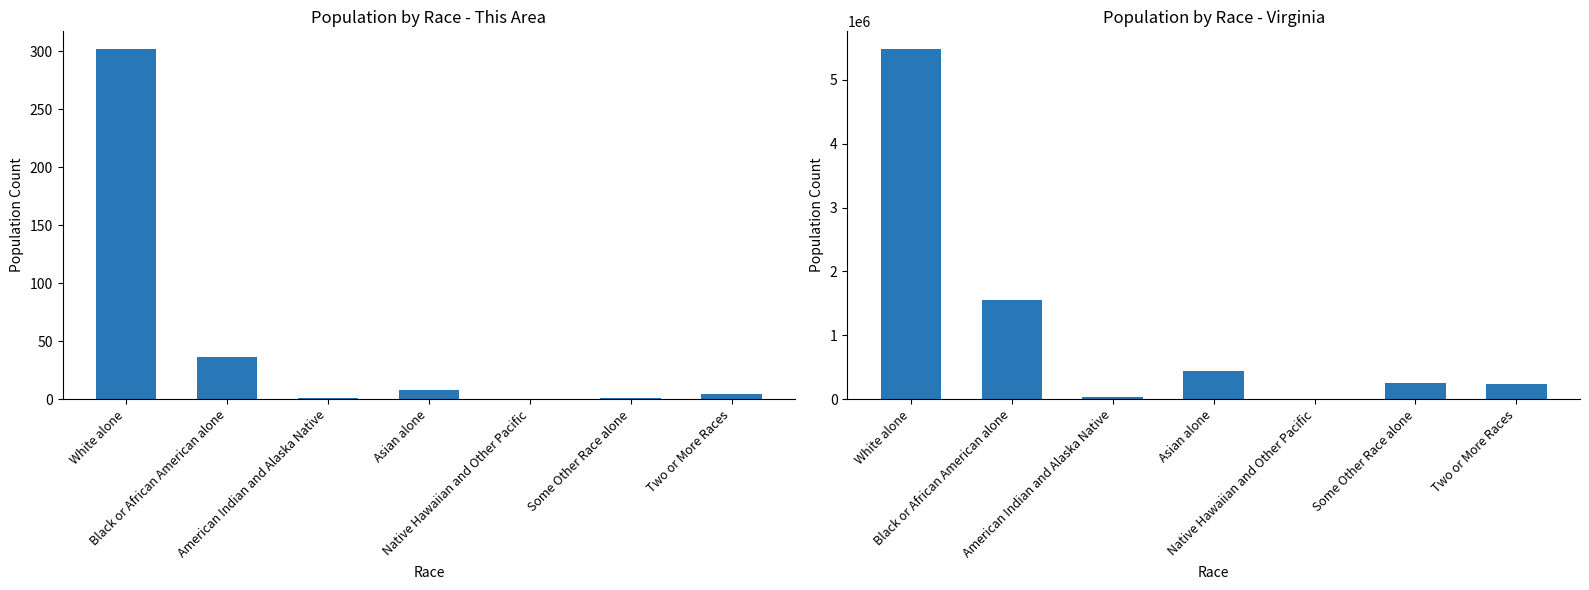

Which series has the largest total across all categories?

Virginia